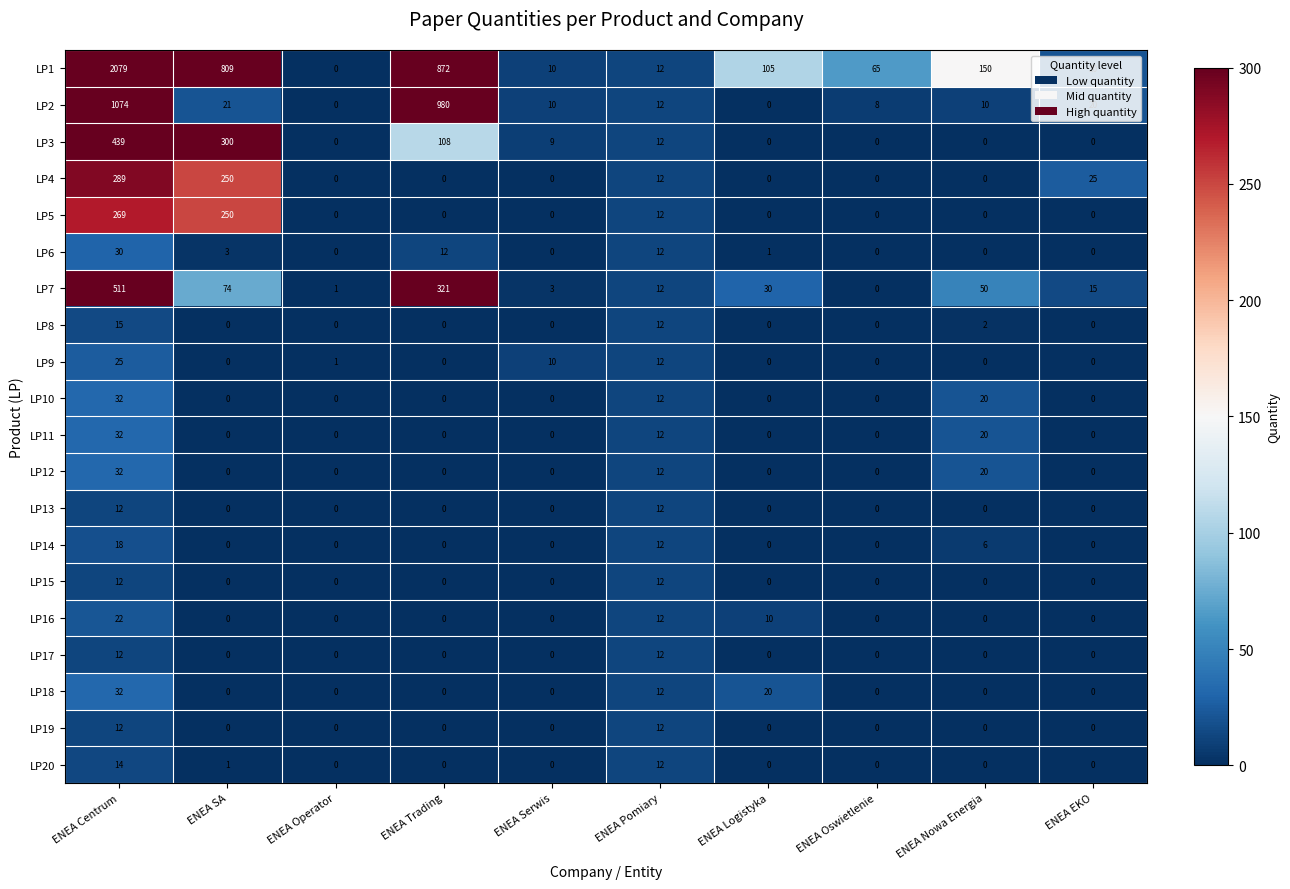

What is the difference between the maximum and minimum values in the LP17 series?

12